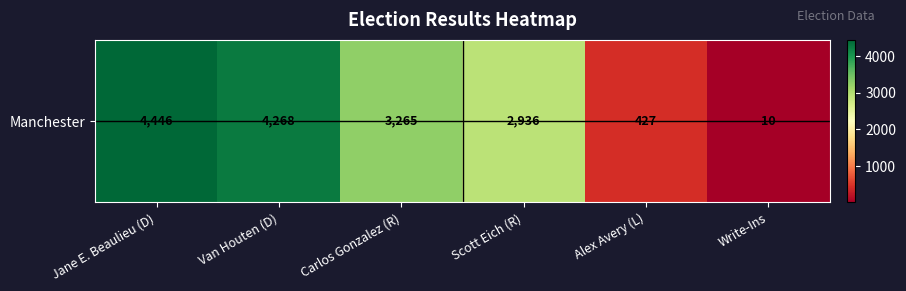

True or false: the data shows 427 at Alex Avery (L).

True